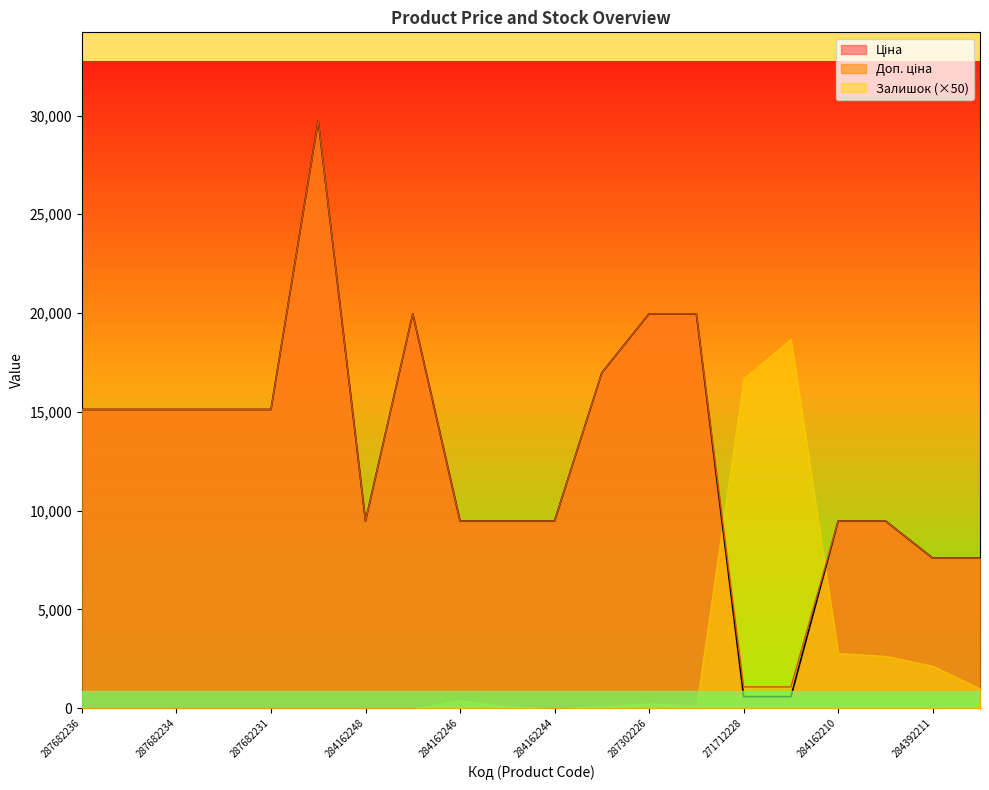

Is it true that Ціна equals 13708.2 at 284162248?

False